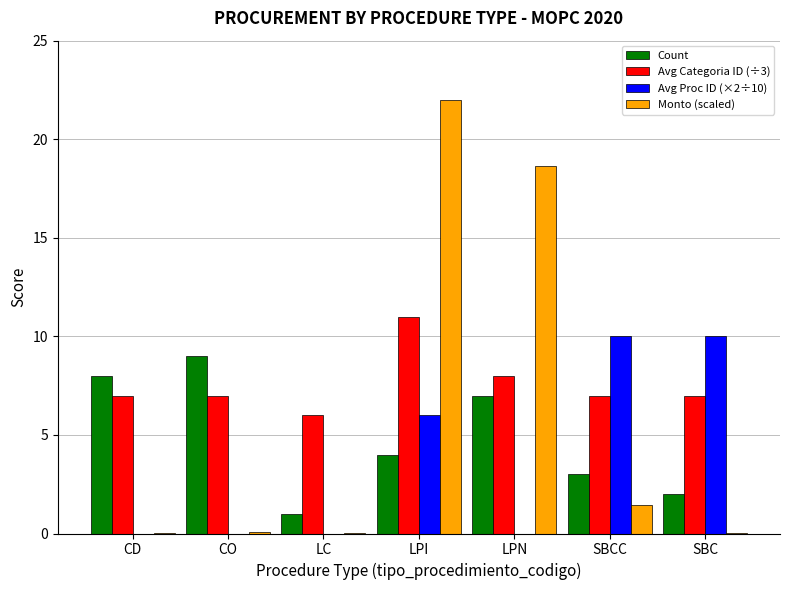

What is the maximum value for Monto (scaled)?

22.0